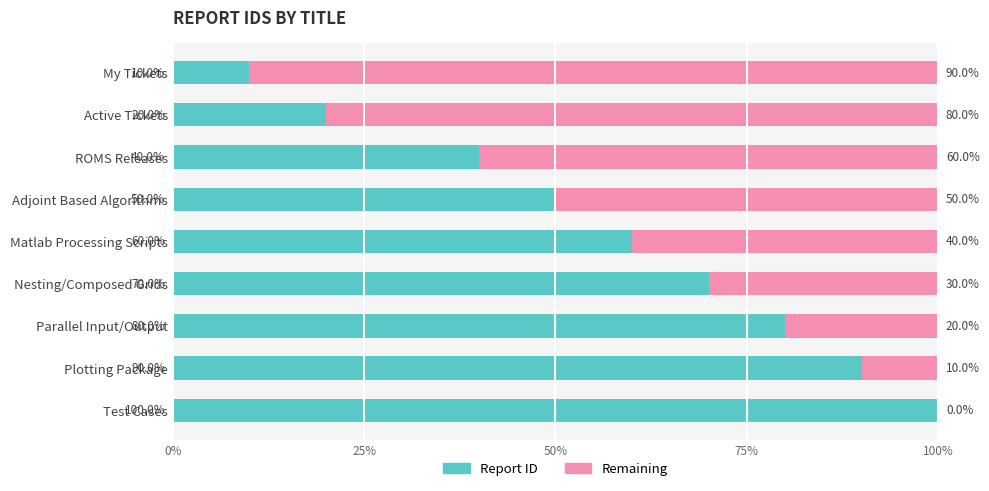

What is the total value across all series at My Tickets?

100